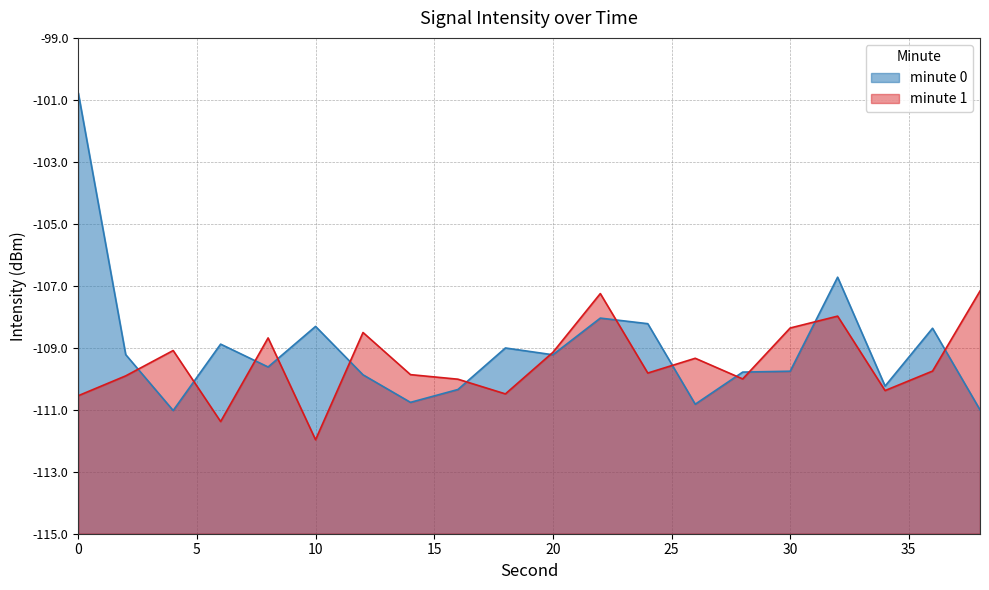

List the series in order of their peak value, highest first.

minute 0, minute 1